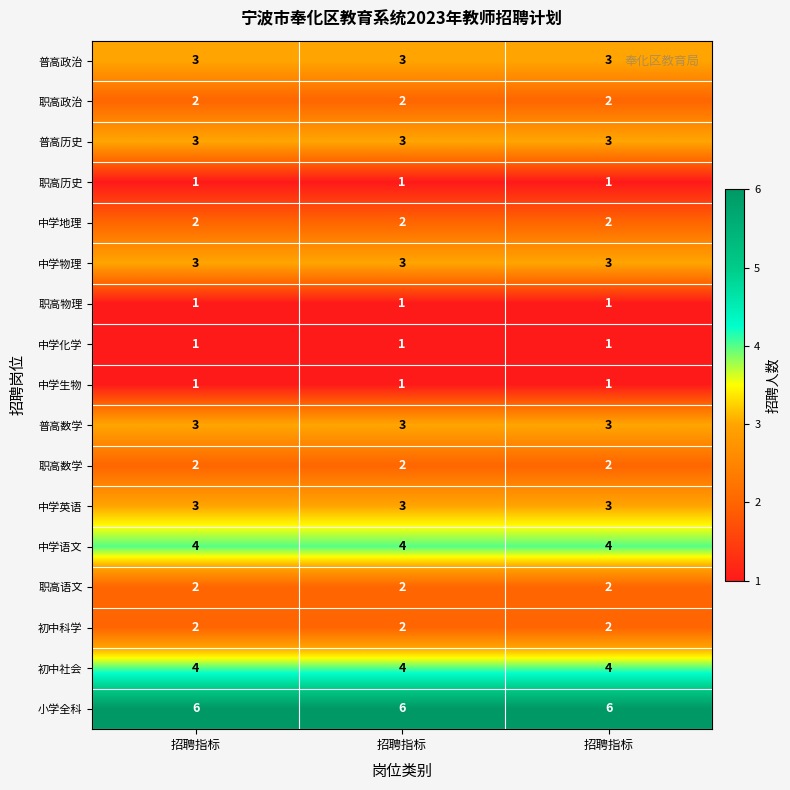

Which series has the largest range (max minus min)?

普高政治